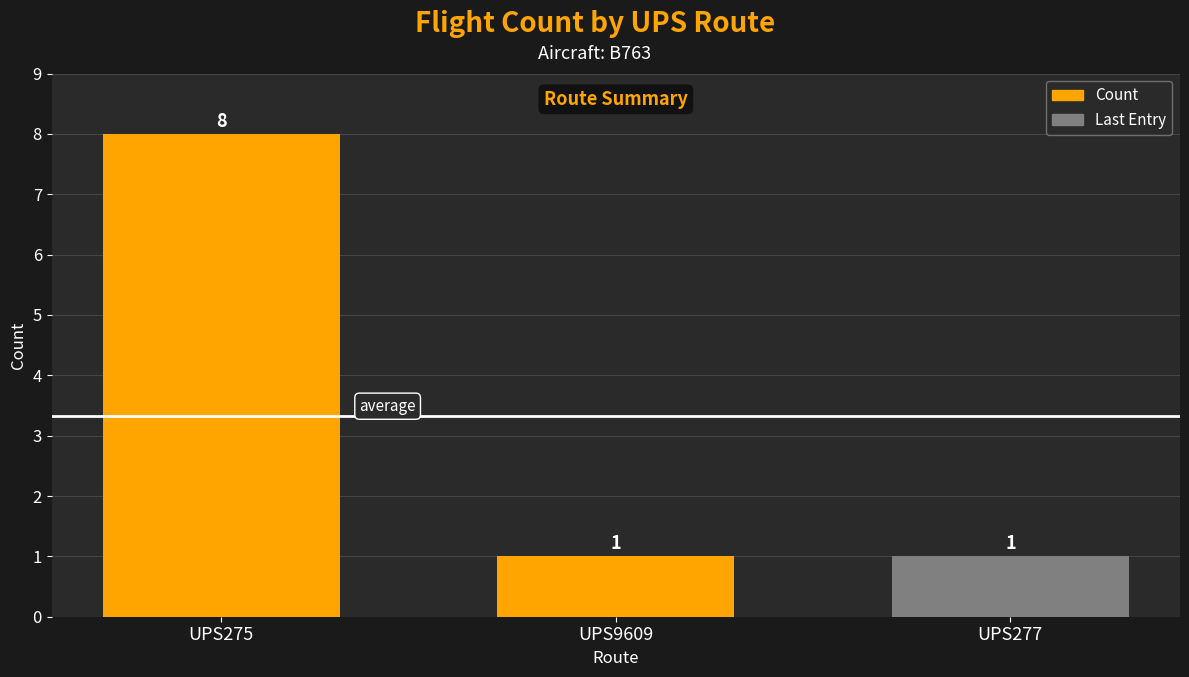

What is the label of the 1st bar from the right?

UPS277